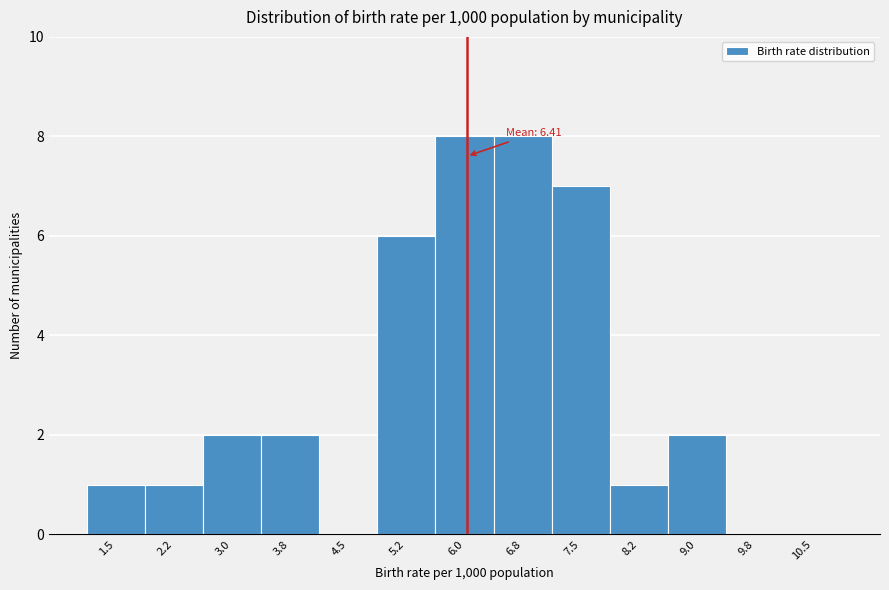

Reading left to right, extract all data points from this chart.

1.5=1	2.2=1	3.0=2	3.8=2	4.5=0	5.2=6	6.0=8	6.8=8	7.5=7	8.2=1	9.0=2	9.8=0	10.5=0